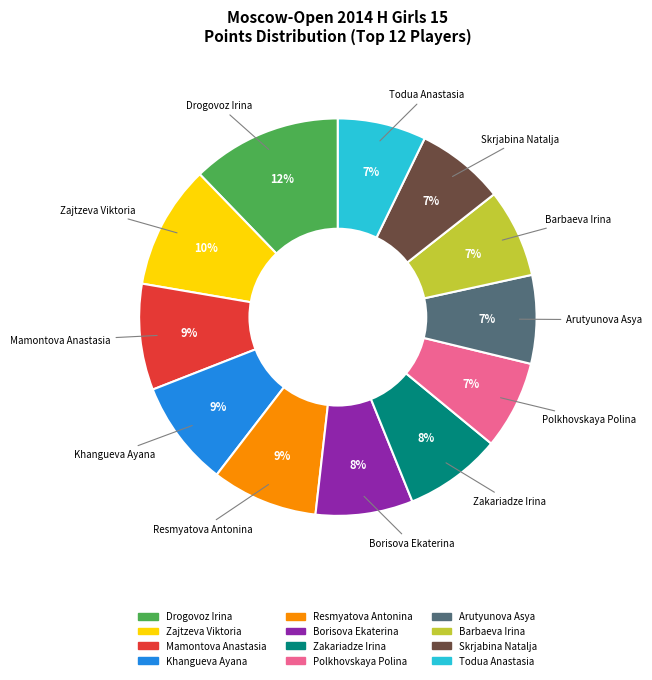

Which category has the biggest portion of the pie?

Drogovoz Irina